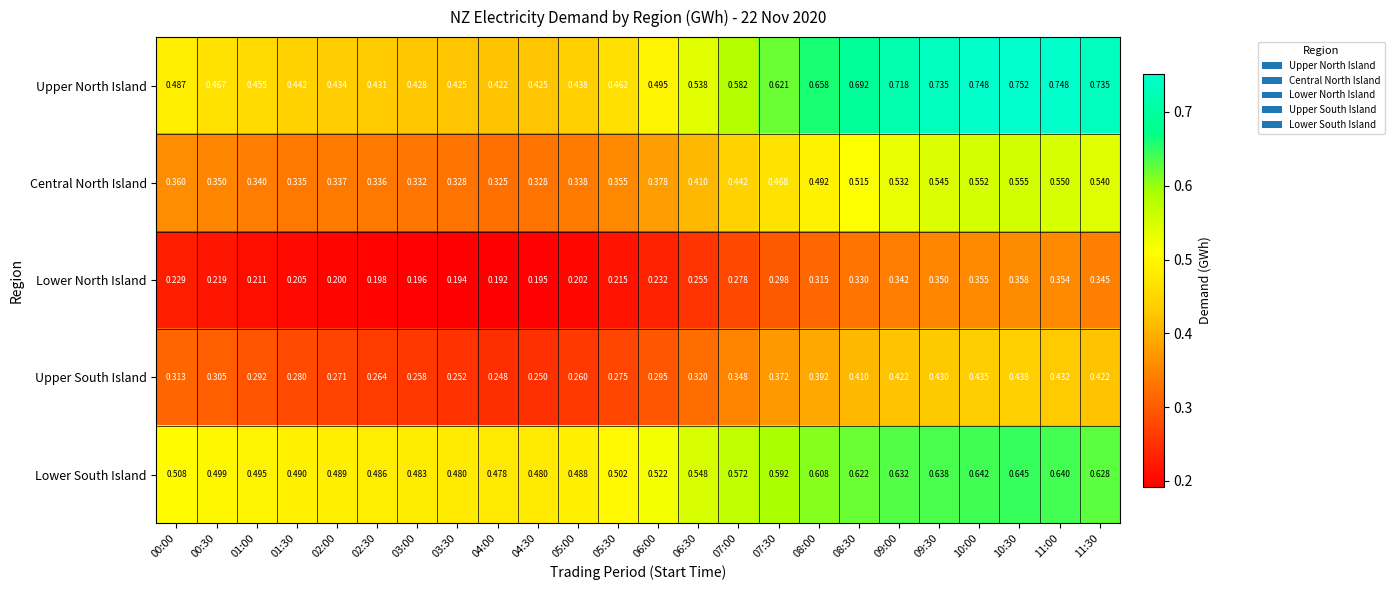

Between 07:00 and 09:30, which series saw the biggest shift?

Upper North Island